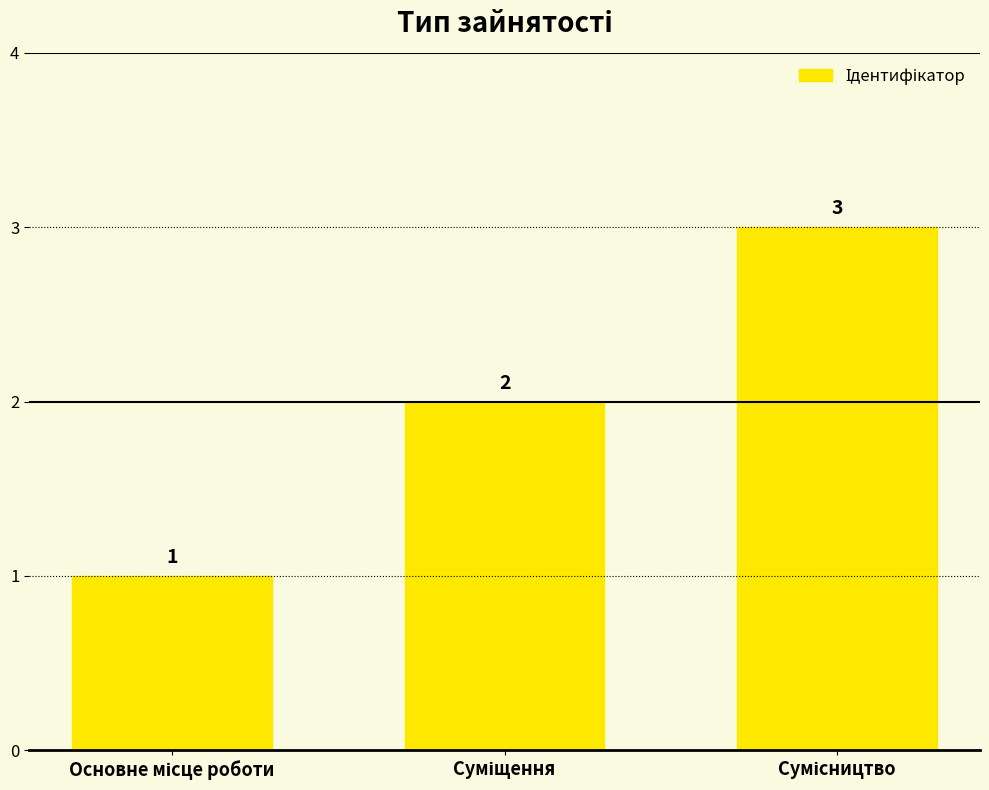

What is the value of the 3rd bar from the left?

3